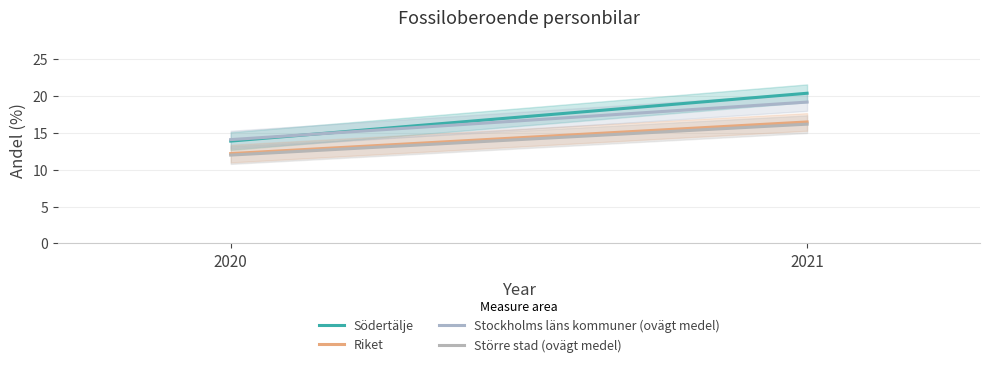

Which category has the highest value across all series?

2021